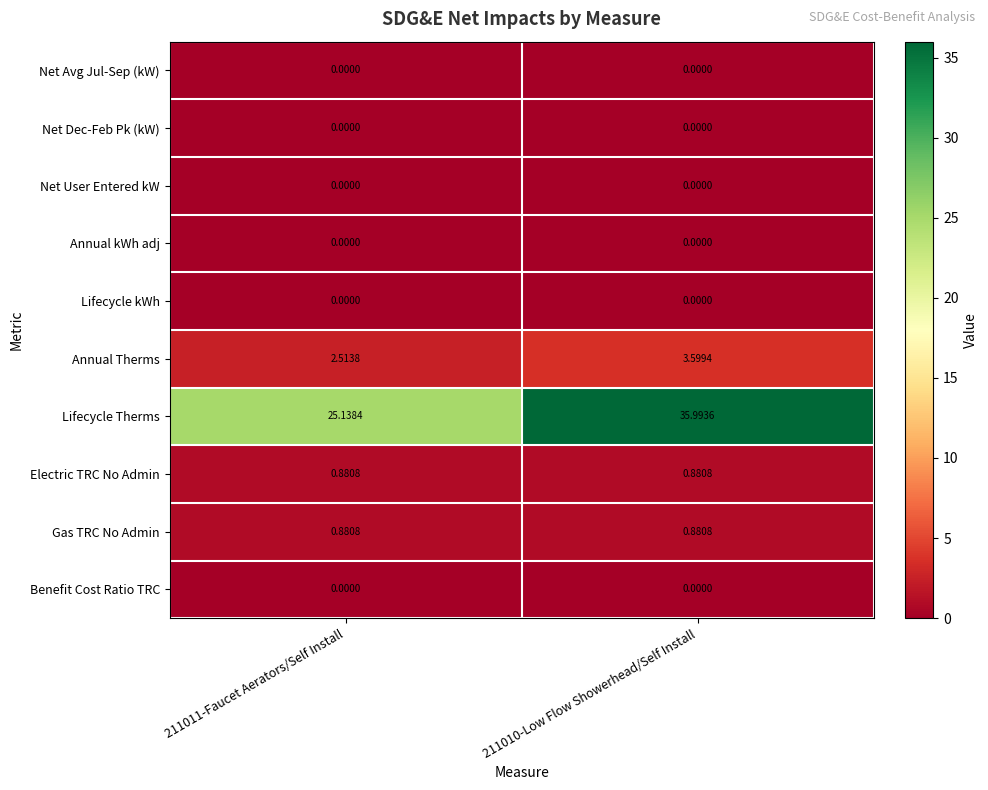

What is the spread (max minus min) of values at 211010-Low Flow Showerhead/Self Install?

36.0